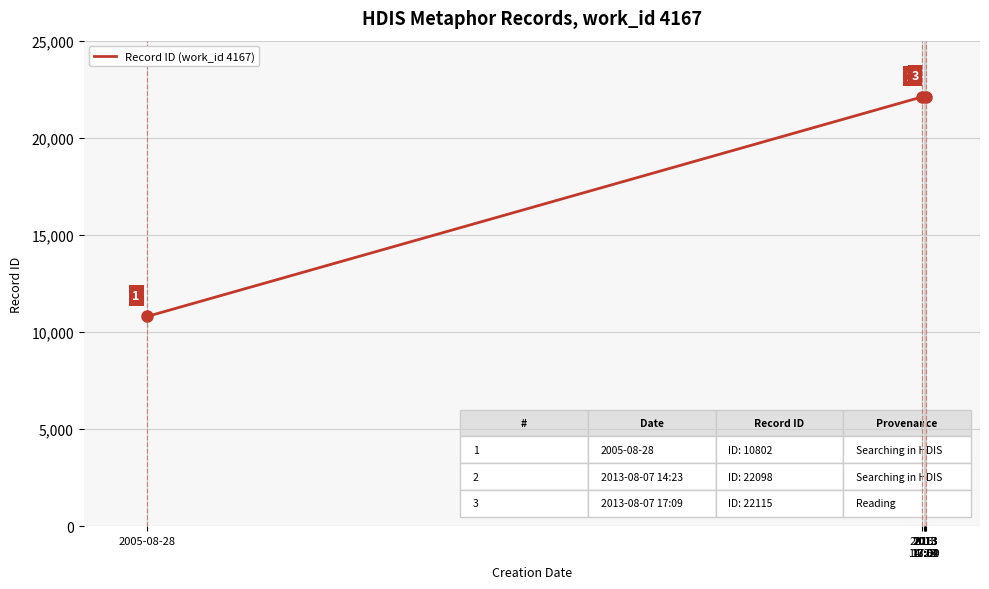

The chart shows a value of 10802 at 2005-08-28. True or false?

True